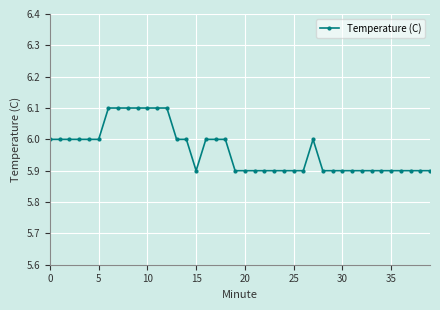

True or false: the data has more than 0 interior local peaks.

True